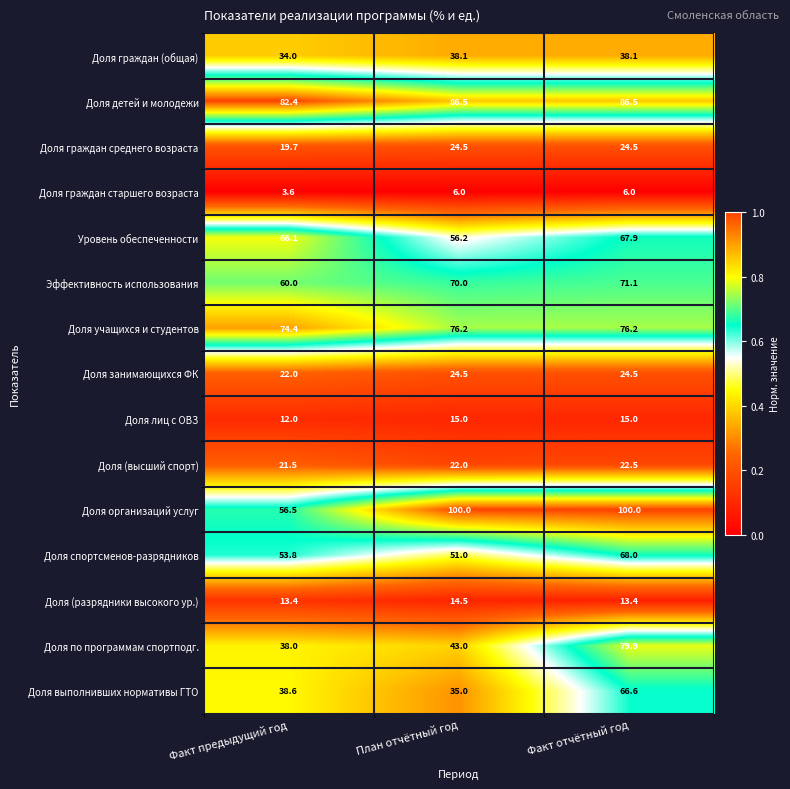

Which series changed the most between План отчётный год and Факт отчётный год?

Доля по программам спортподг.